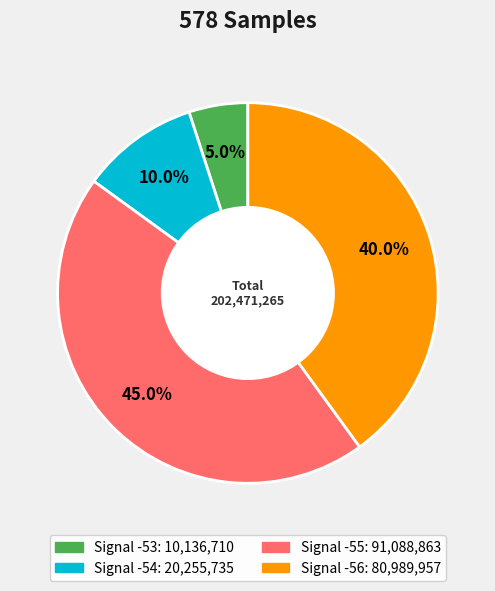

Is there a majority slice in this chart?

No